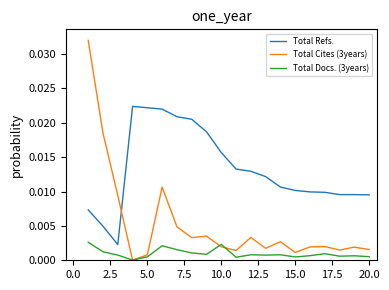

Which series has the largest total across all categories?

Total Refs.